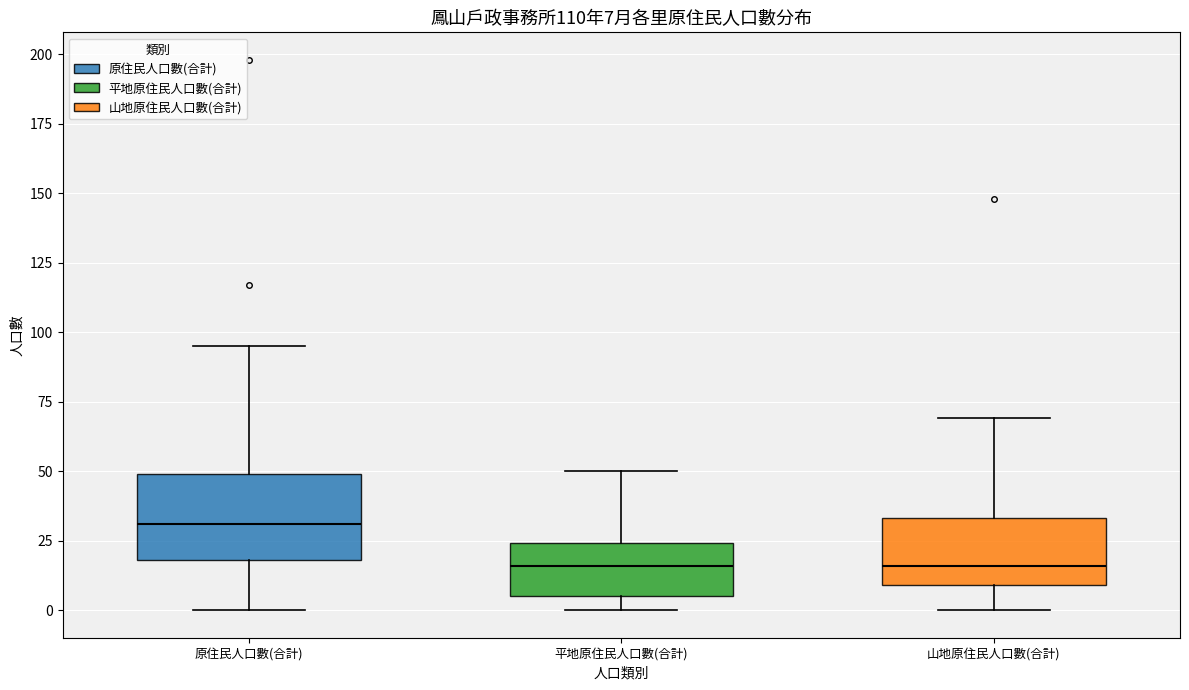

Comparing the boxes themselves (not the whiskers), which one is the tallest?

原住民人口數(合計)